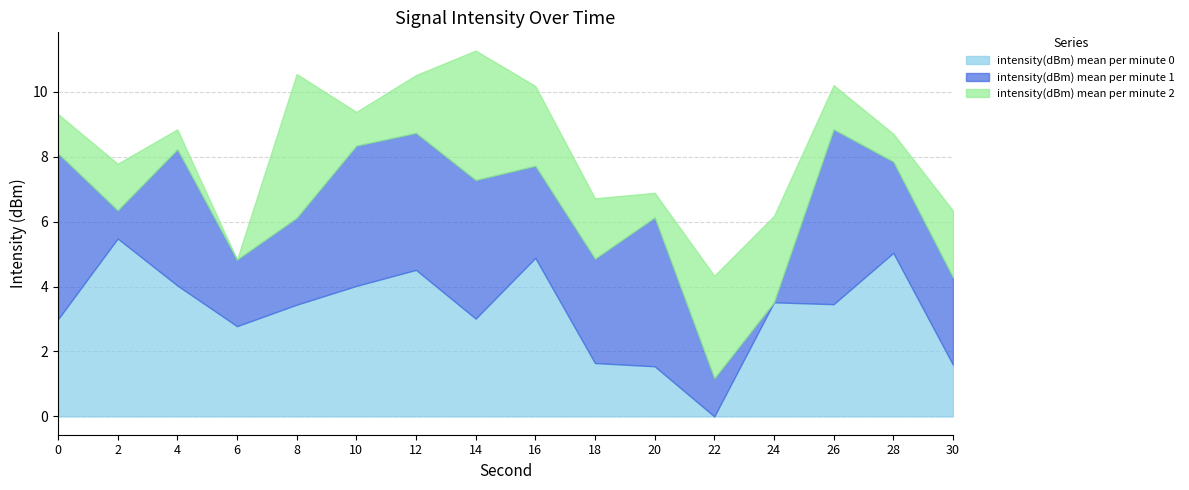

What is the total value across all series at 30?

6.3